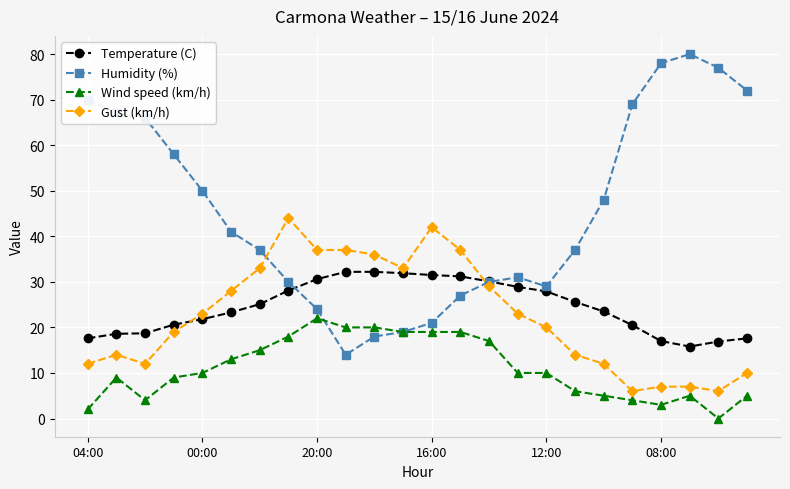

Which series has the widest spread of values?

Humidity (%)